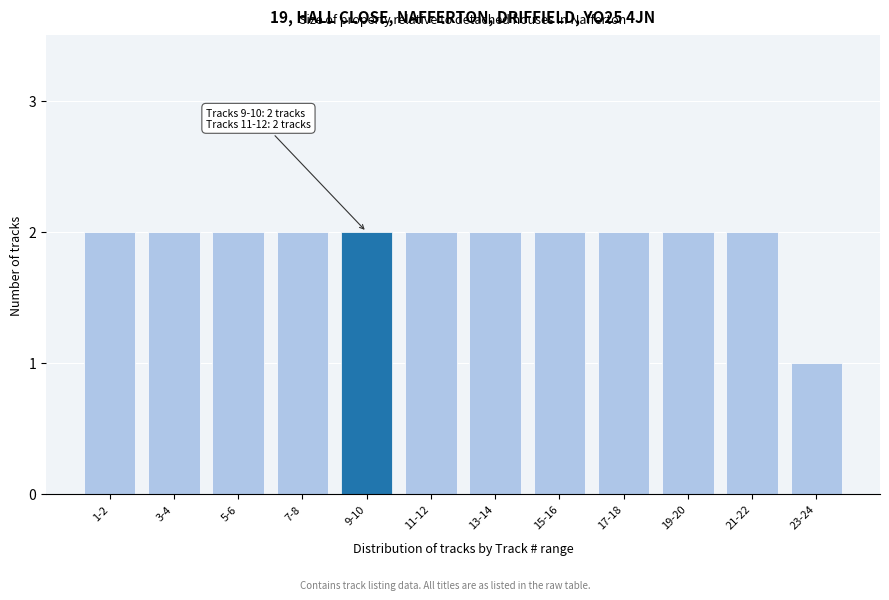

Reading right to left, list all the values displayed in this chart.

23-24=1	21-22=2	19-20=2	17-18=2	15-16=2	13-14=2	11-12=2	9-10=2	7-8=2	5-6=2	3-4=2	1-2=2